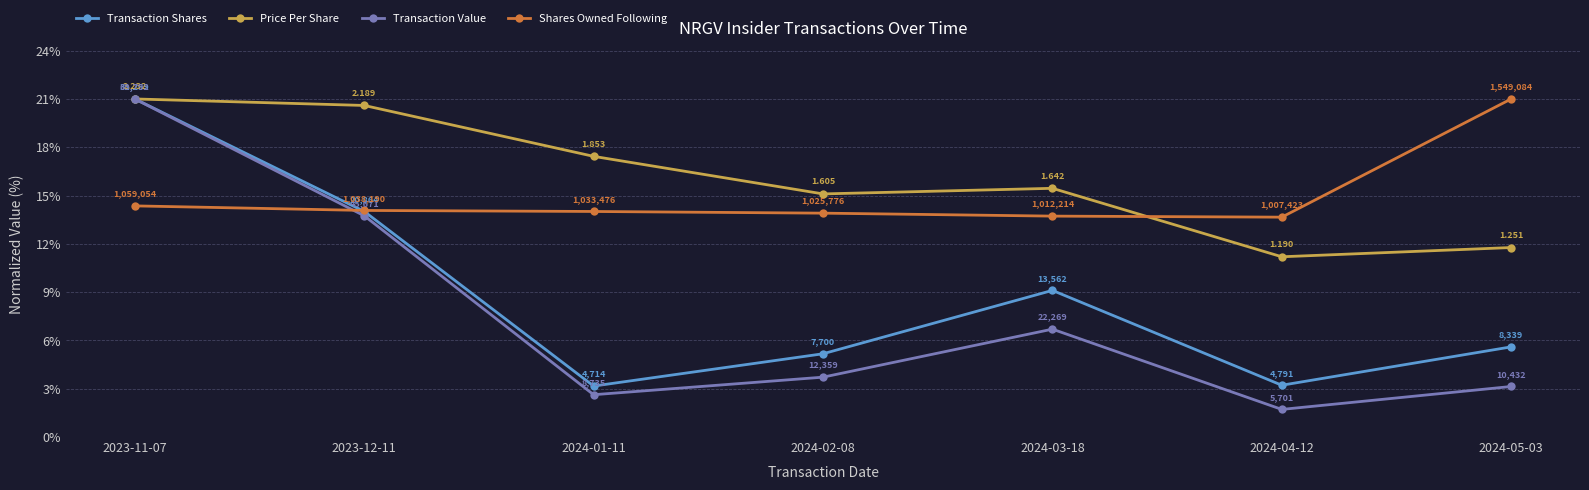

How many values in the Transaction Value series are below 3?

2